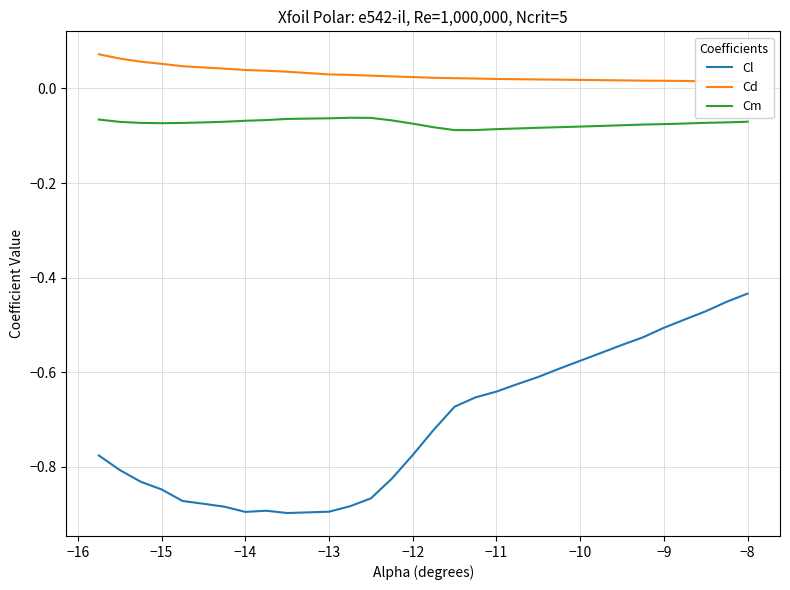

The value of Cm at −15 is -0.0. True or false?

False